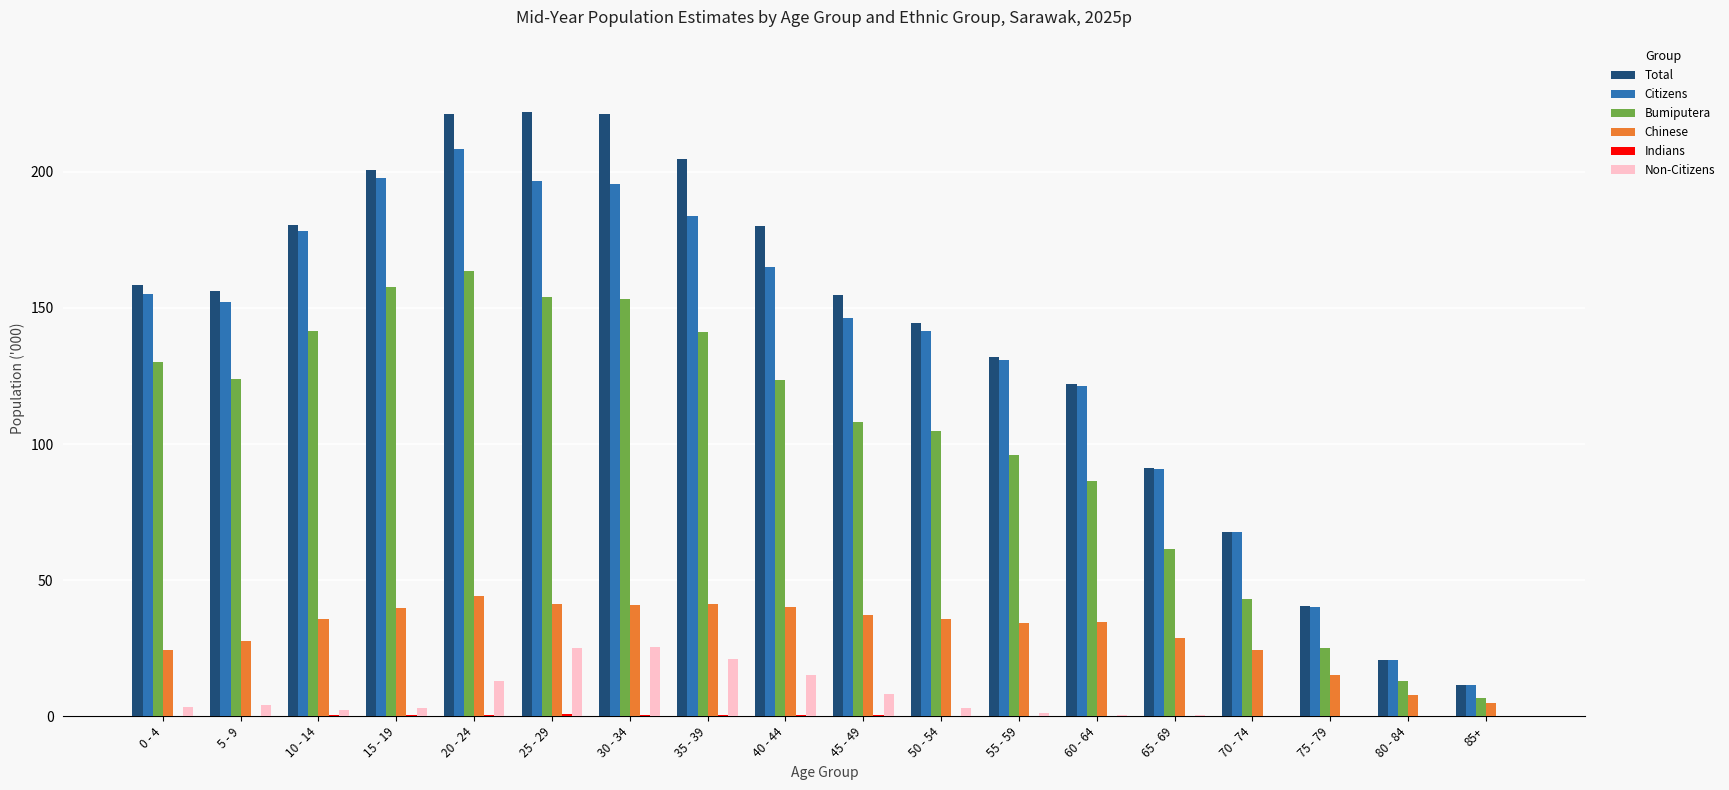

The Chinese series shows 50.9 at 50 - 54. True or false?

False